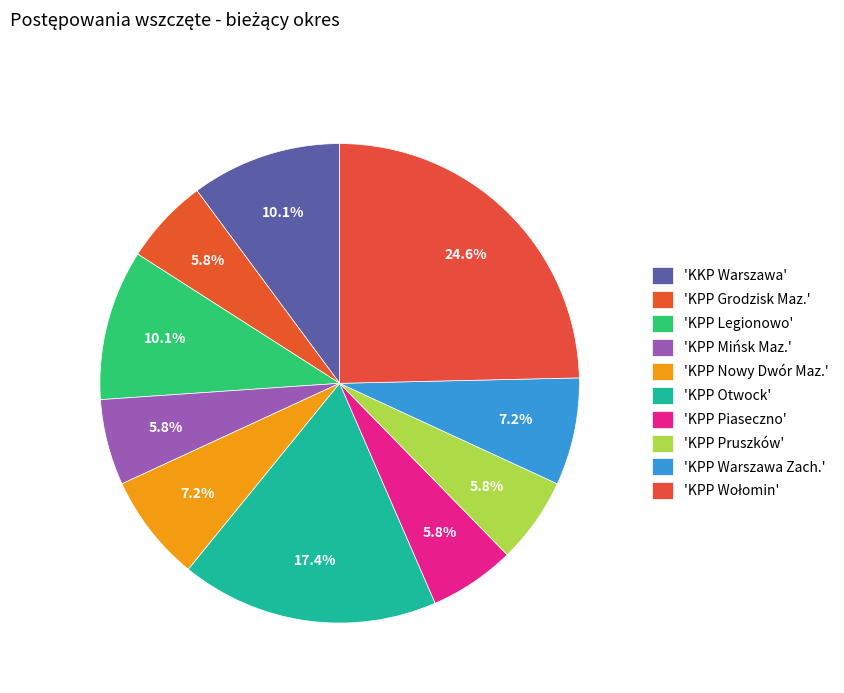

To the nearest percent, what is the average slice percentage?

10%